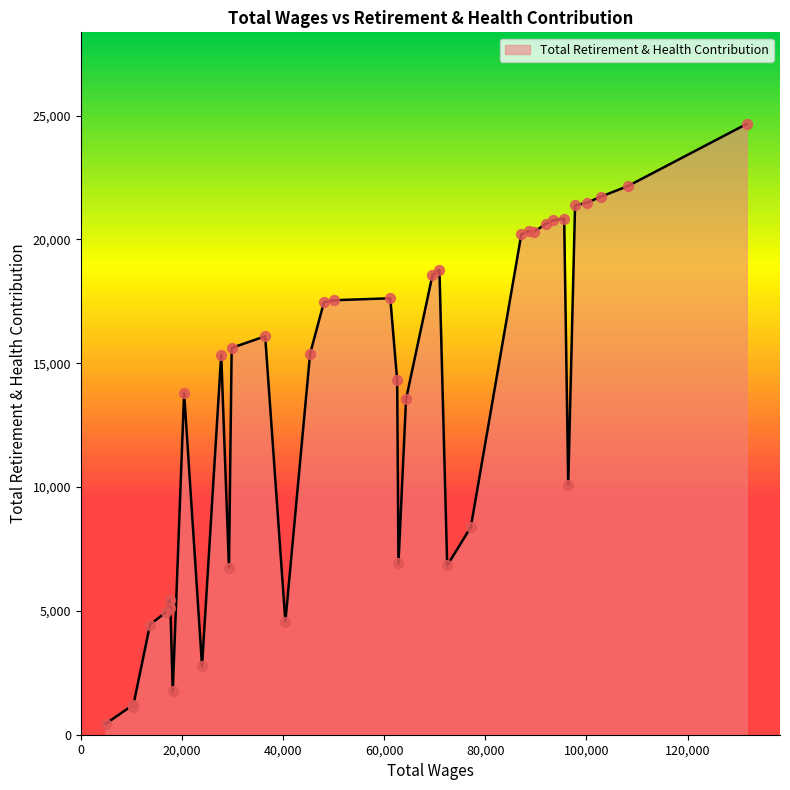

What is the difference between the maximum and minimum values?

24217